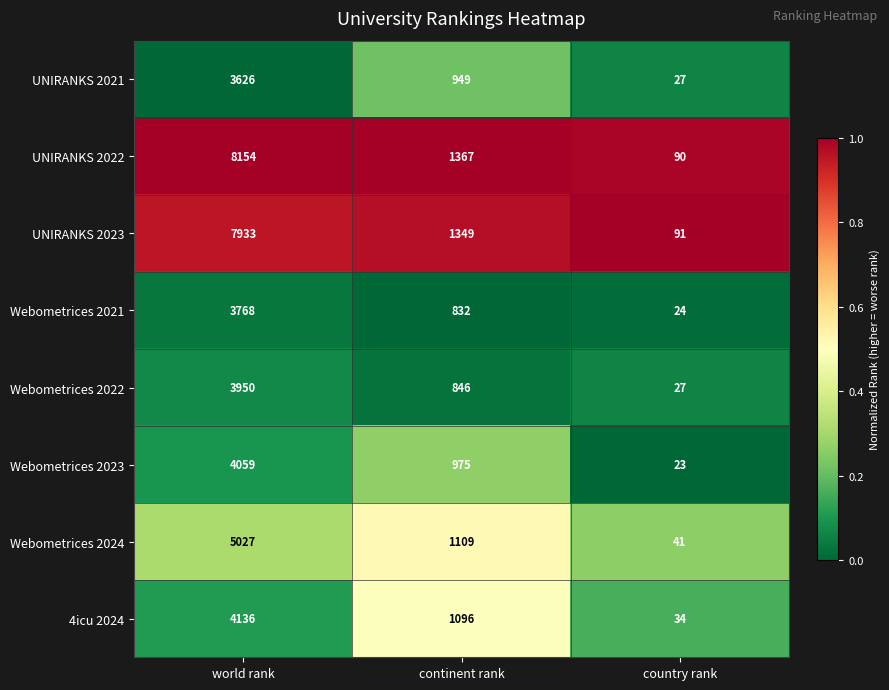

What is the total value across all series at world rank?

40653